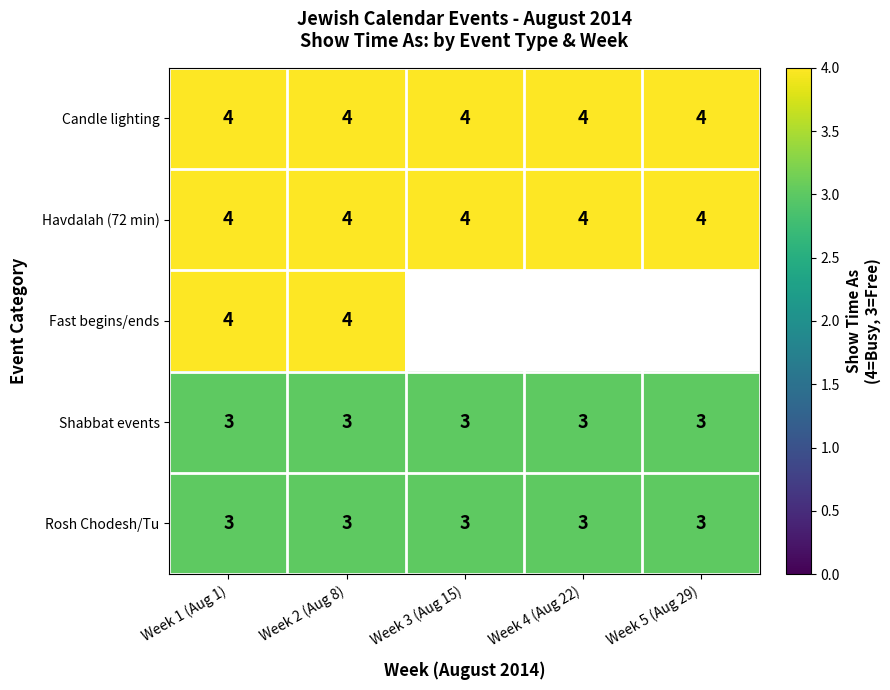

What is the maximum value for Candle lighting?

4